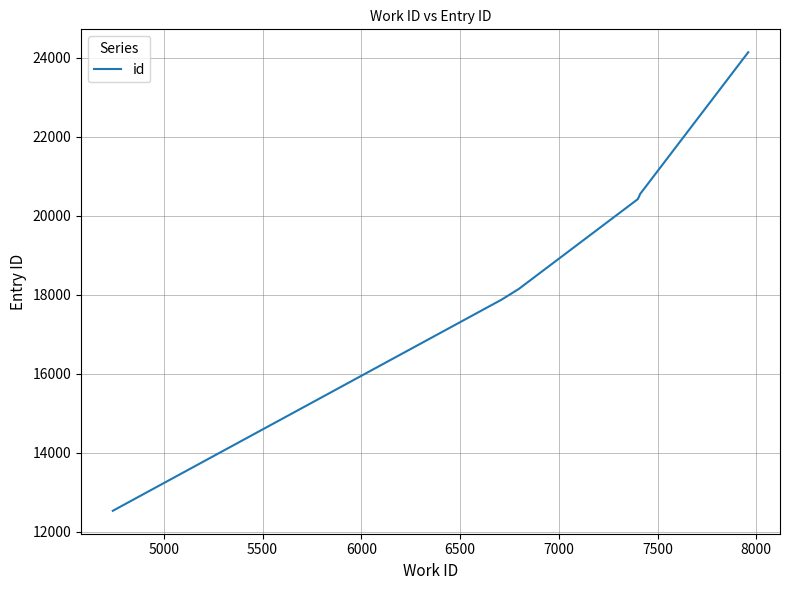

Reading left to right, transcribe all the data shown in this chart.

12527	17871	18144	20420	20445	20488	20490	20491	20546	24140